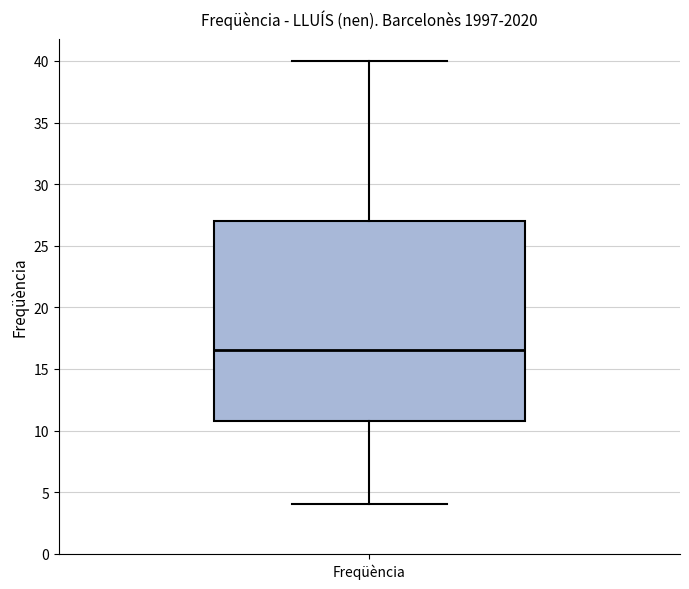

Transcribe this box plot: give where the median line is, the range the box spans, and where the two whiskers end, as read against the y-axis. The values are not printed on the chart, so give them approximately, as read against the axis.

median 16.5, box 11.0 to 27.0, whiskers 4.0 to 40.0